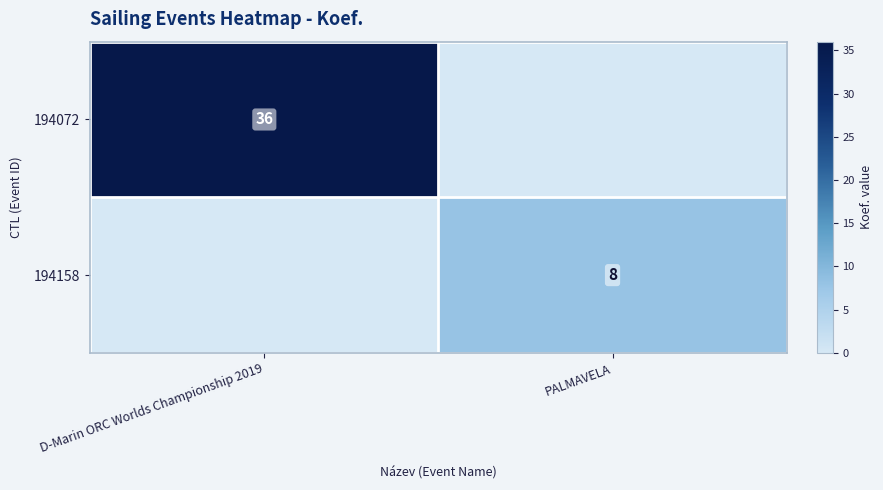

The 194072 series shows 36 at D-Marin ORC Worlds Championship 2019. True or false?

True